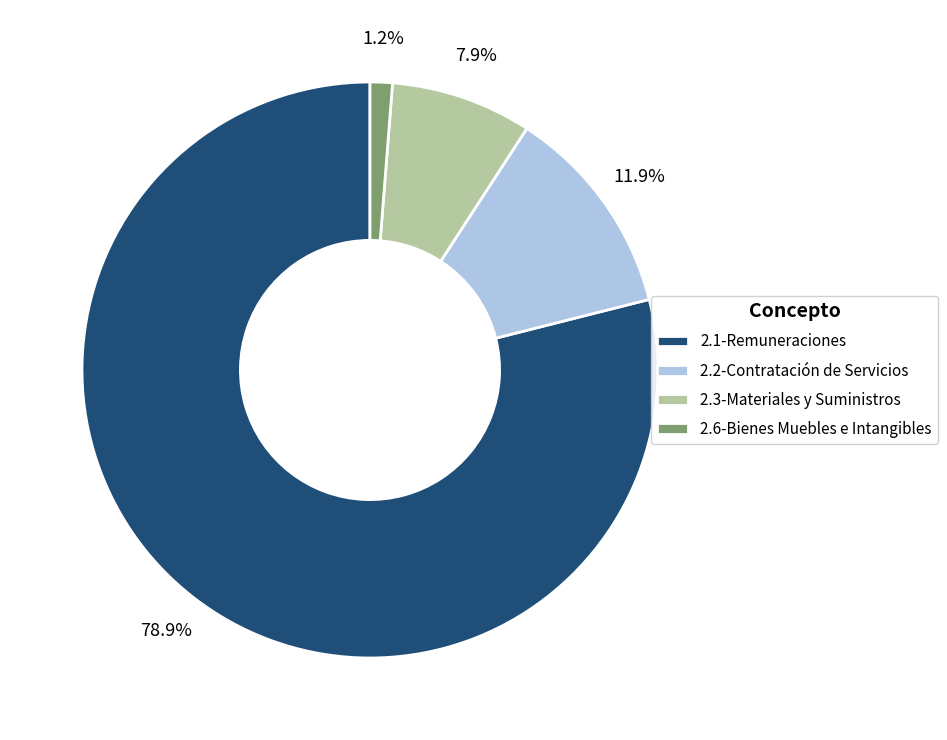

Rank the categories by value from lowest to highest.

2.6-Bienes Muebles e Intangibles, 2.3-Materiales y Suministros, 2.2-Contratación de Servicios, 2.1-Remuneraciones